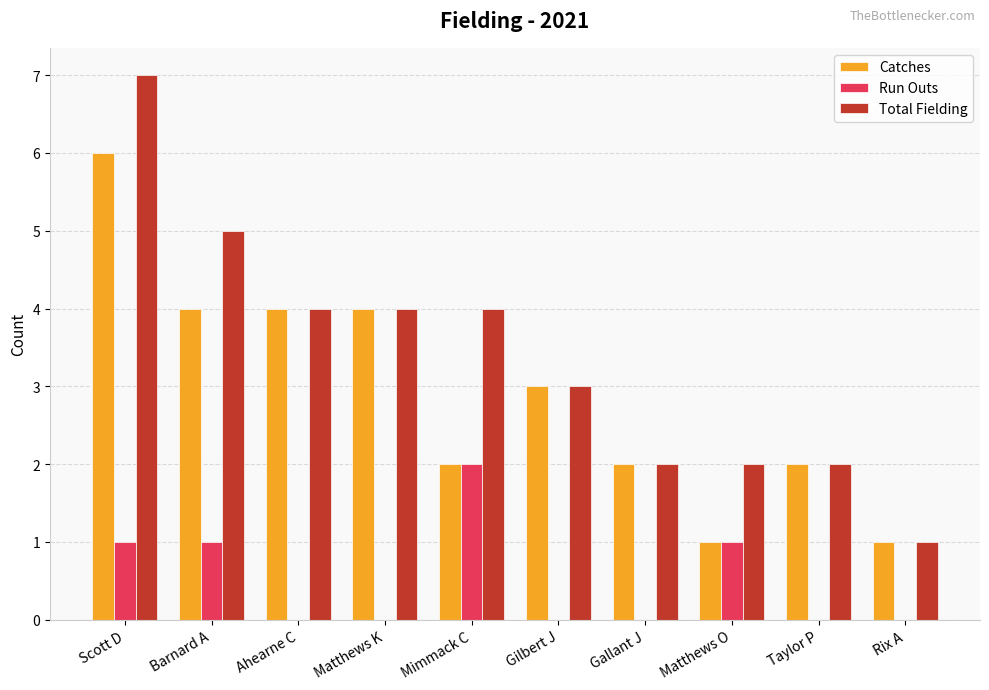

Is the value of Catches at Taylor P greater than the value of Total Fielding at Barnard A?

No